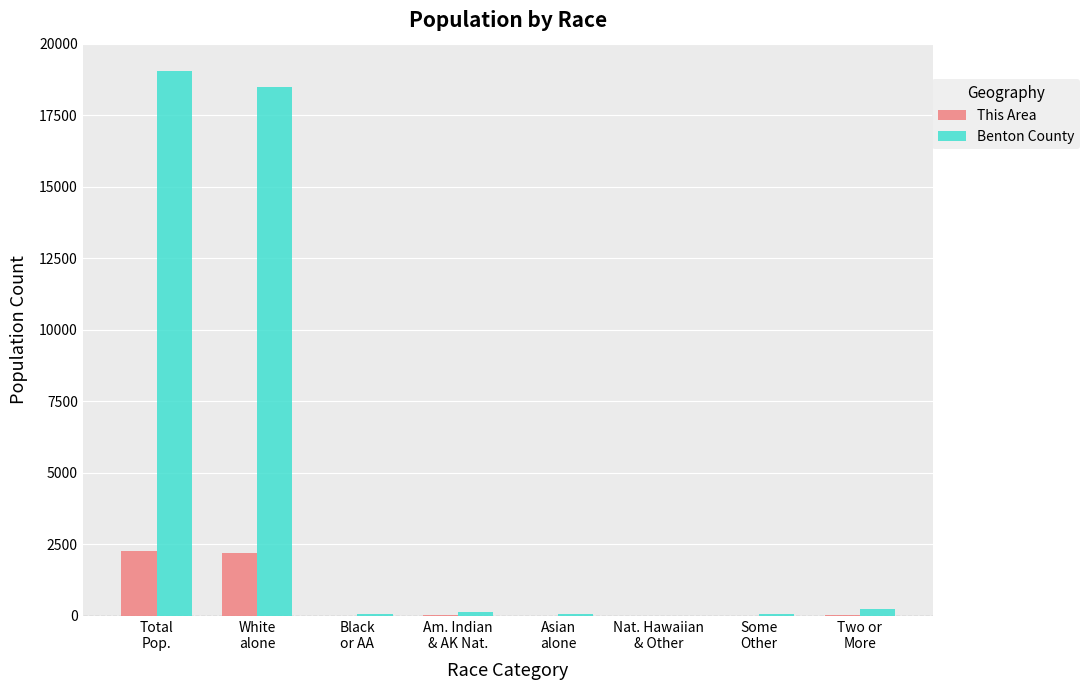

Are the bars grouped side by side (vs. stacked)?

Yes